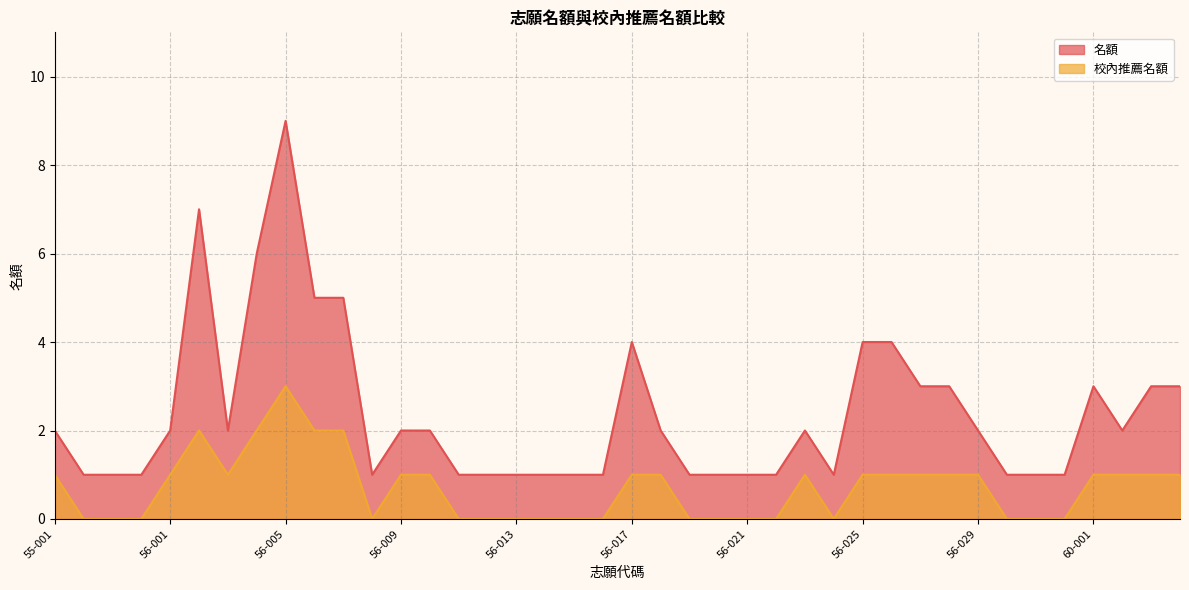

Where is the first local maximum for 名額?

56-002